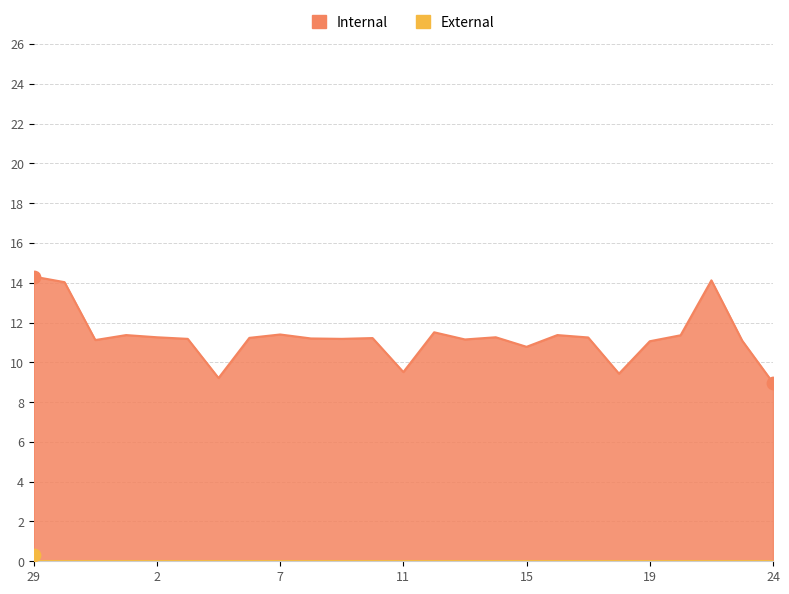

Which has a higher value, 8 or 17?

17